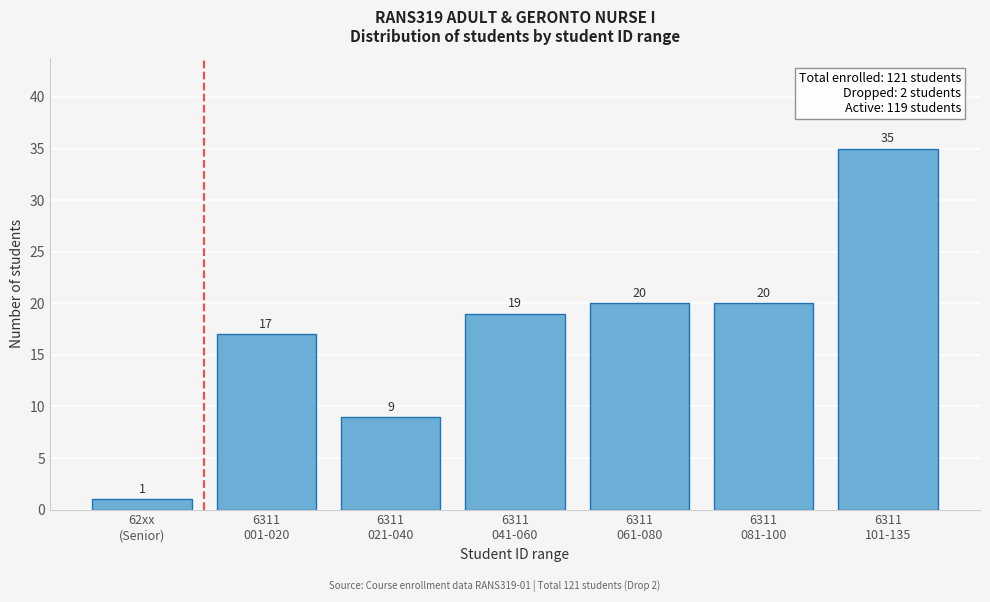

Reading left to right, what are all the values shown in this chart?

1	17	9	19	20	20	35